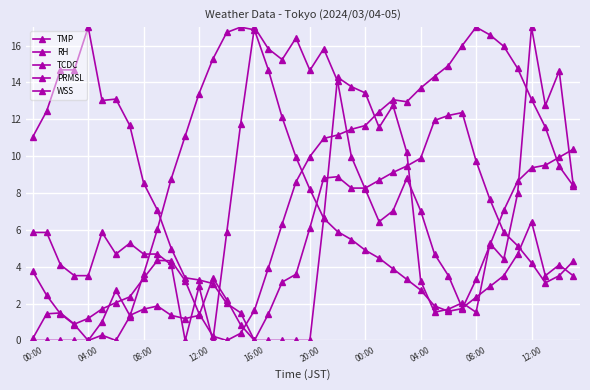

Which category has the highest value in the TMP series?

15